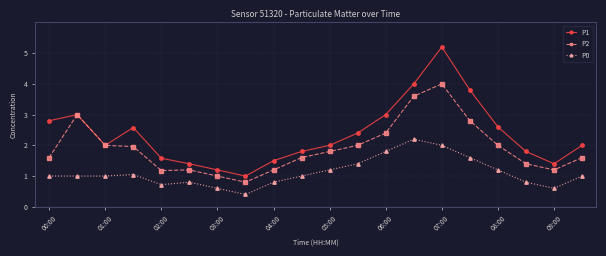

List the series in order of their overall mean, lowest first.

P0, P2, P1